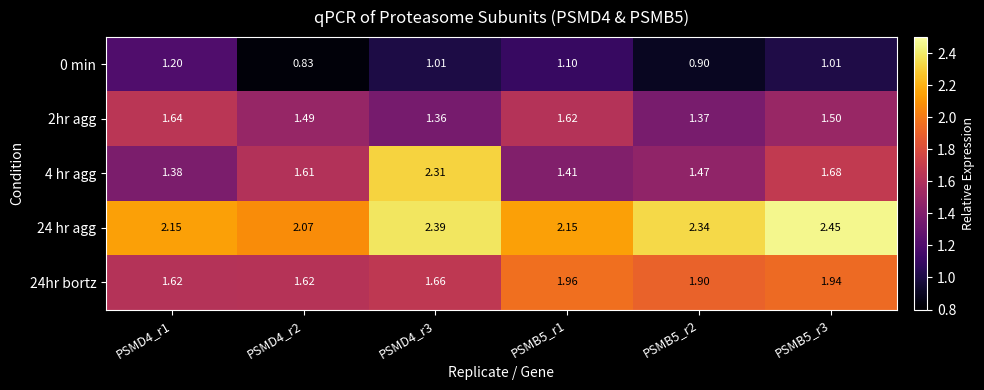

Is the value of 2hr agg at PSMB5_r2 greater than the value of 4 hr agg at PSMD4_r1?

No